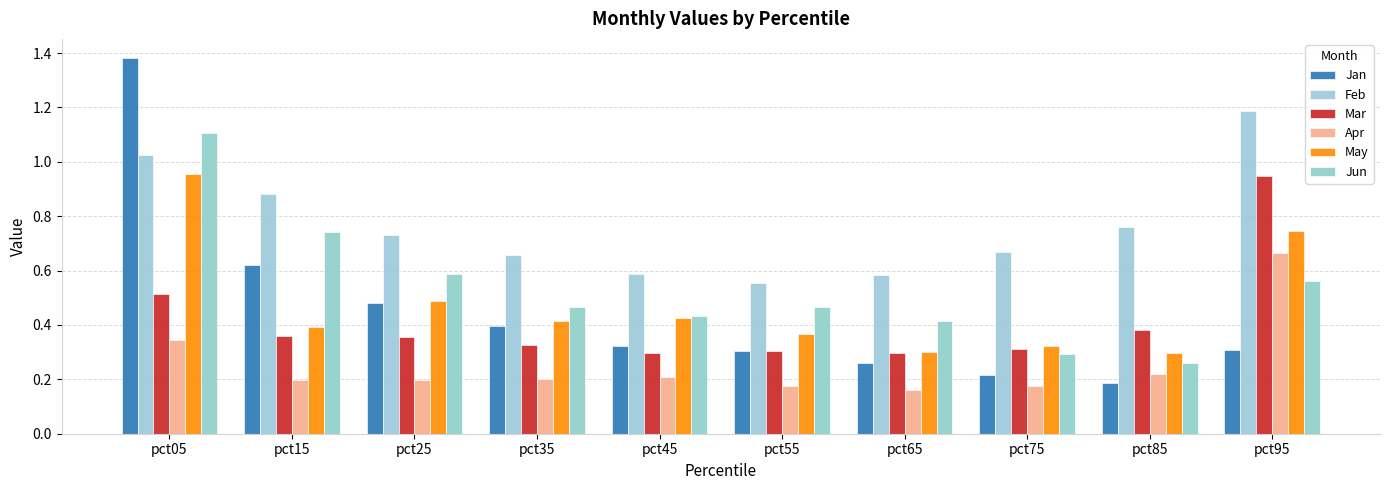

How many bars are there in each group?

6